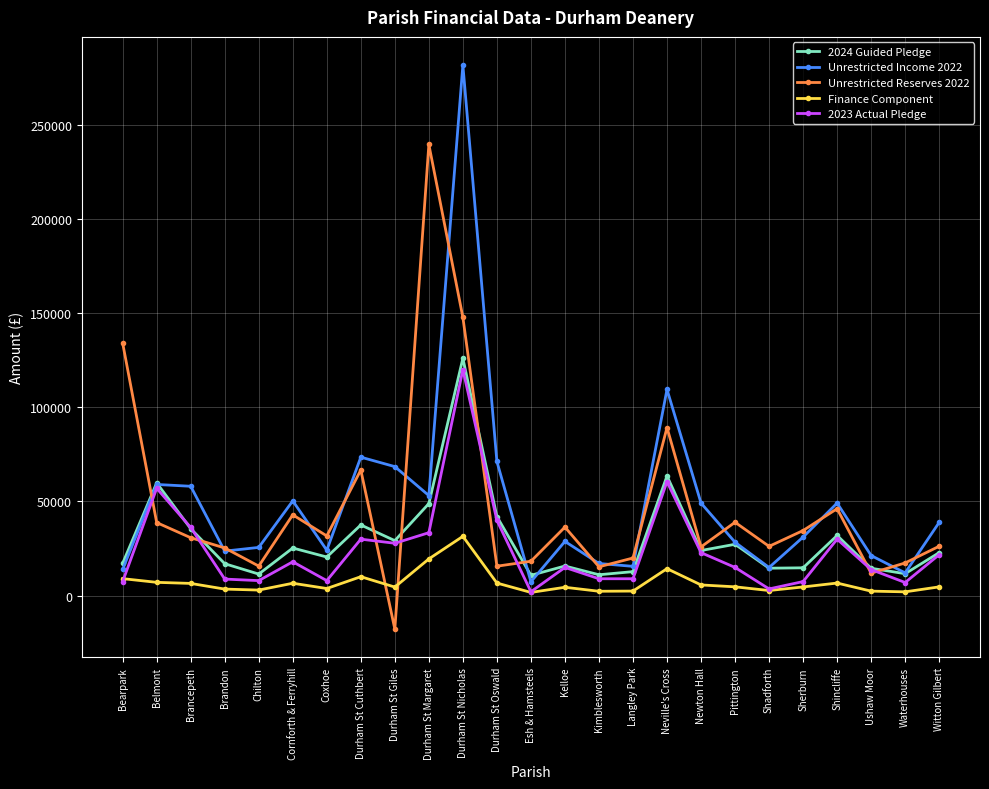

How many values in Unrestricted Reserves 2022 are above zero?

24